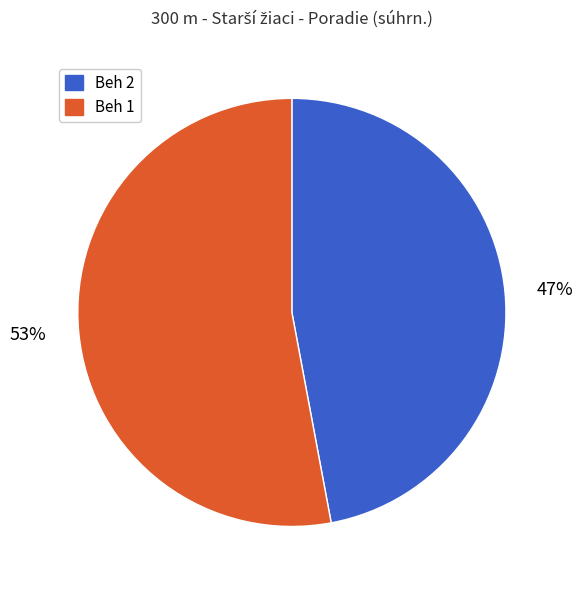

Rank the categories by value from lowest to highest.

Beh 2, Beh 1